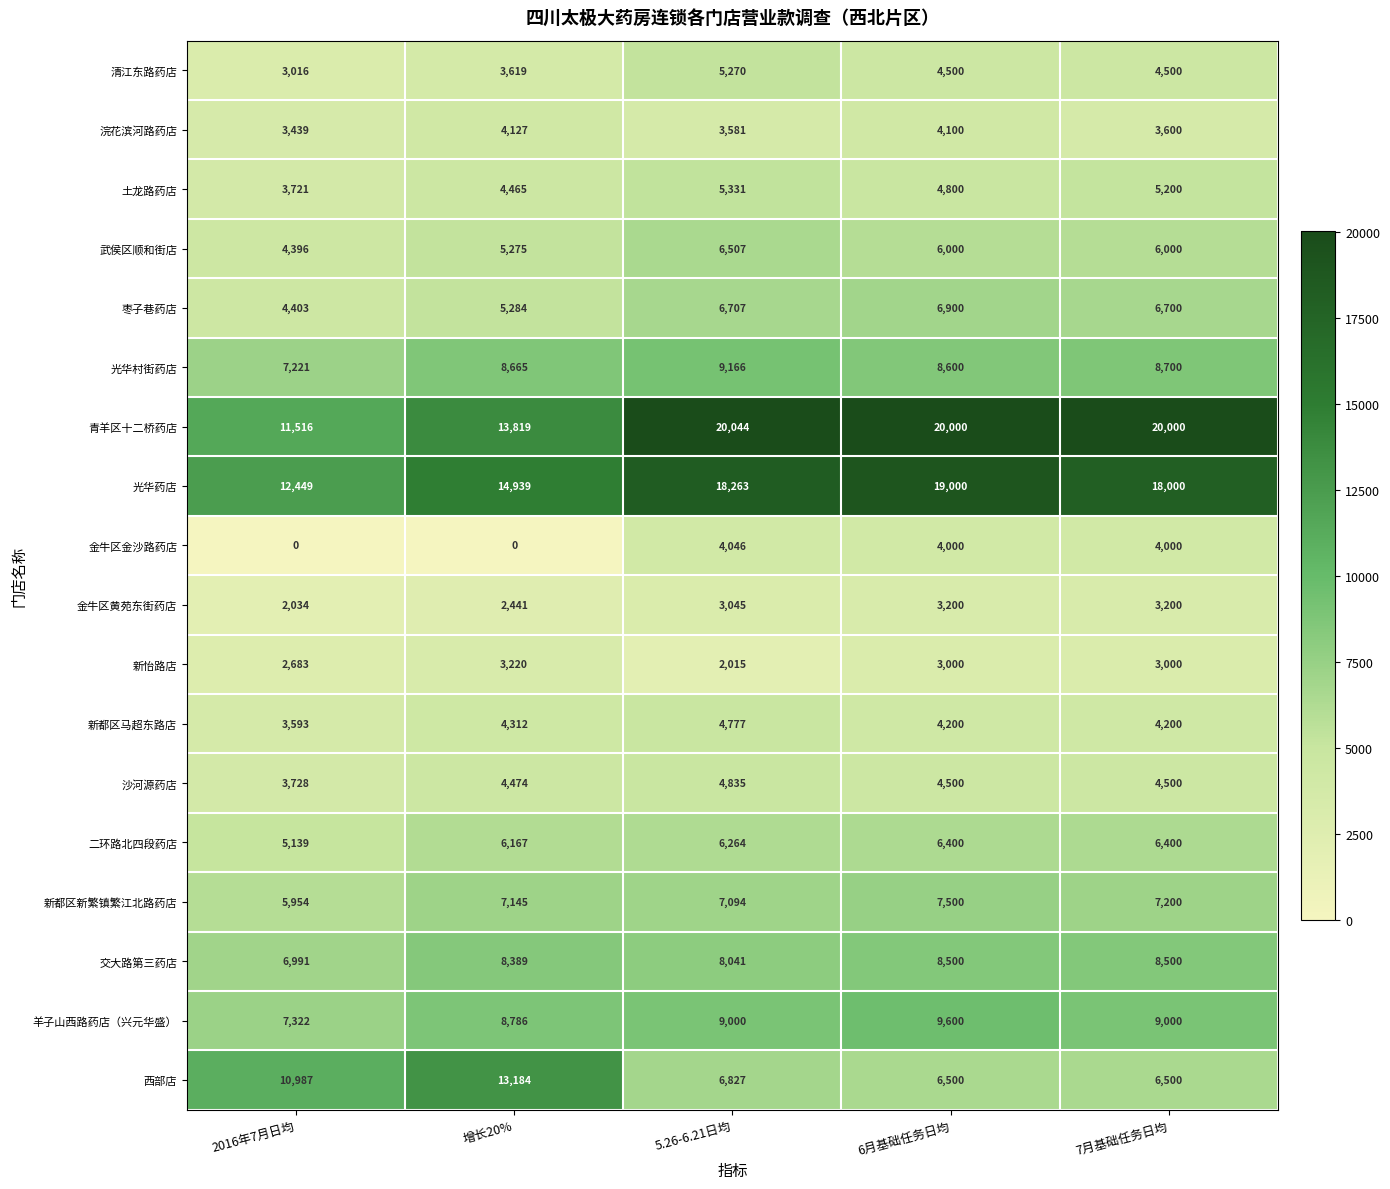

List the series in order of their peak value, lowest first.

金牛区黄苑东街药店, 新怡路店, 金牛区金沙路药店, 浣花滨河路药店, 新都区马超东路店, 沙河源药店, 清江东路药店, 土龙路药店, 二环路北四段药店, 武侯区顺和街店, 枣子巷药店, 新都区新繁镇繁江北路药店, 交大路第三药店, 光华村街药店, 羊子山西路药店（兴元华盛）, 西部店, 光华药店, 青羊区十二桥药店